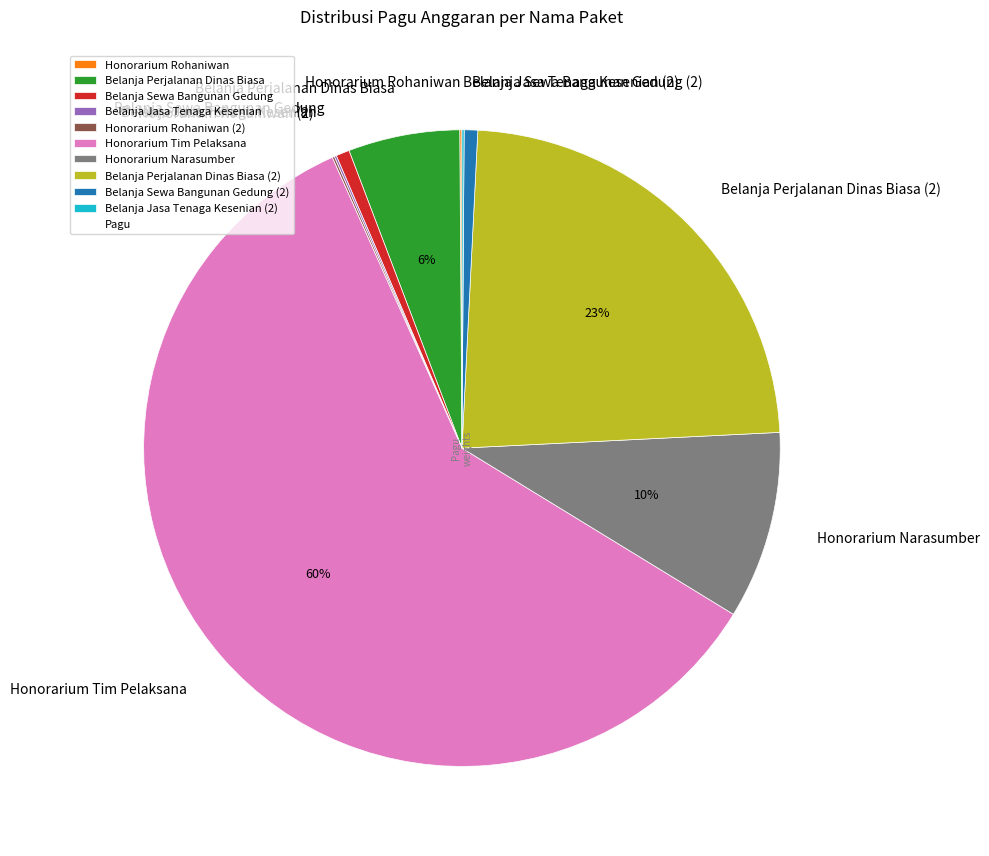

What is the largest slice in the pie chart?

Honorarium Tim Pelaksana